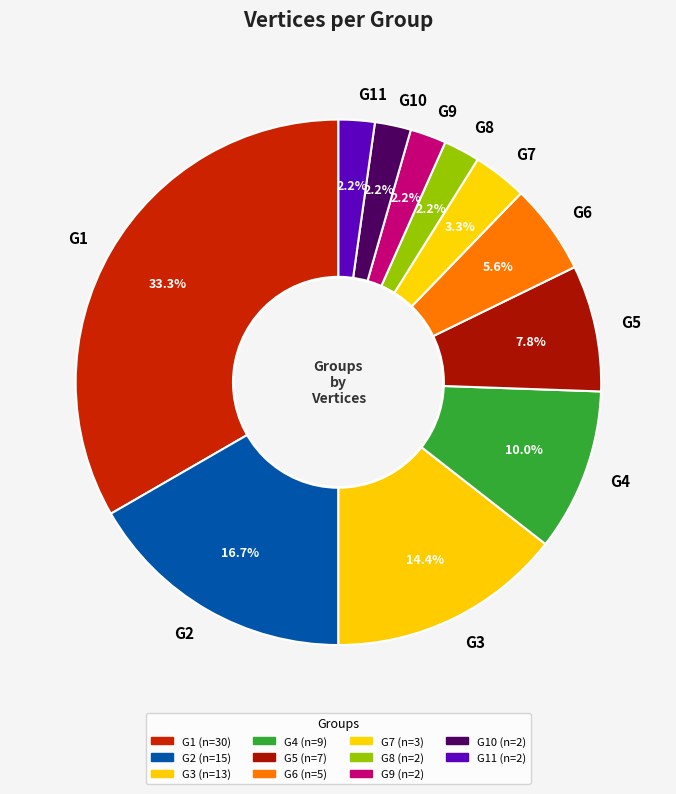

Which slice is the largest?

G1